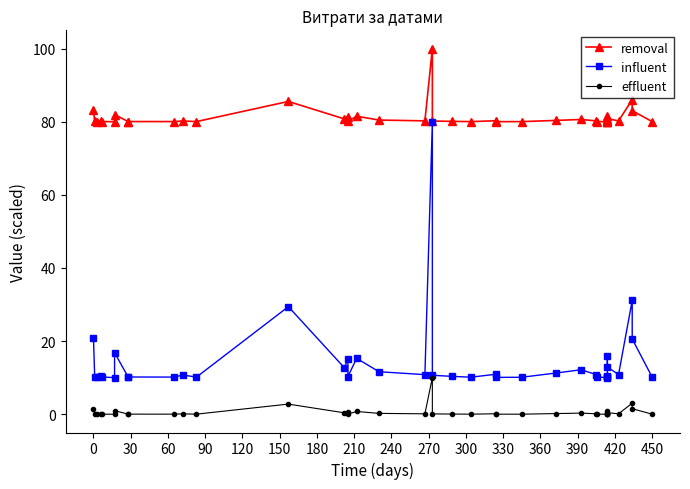

What are all the series names shown in the legend?

removal, influent, effluent